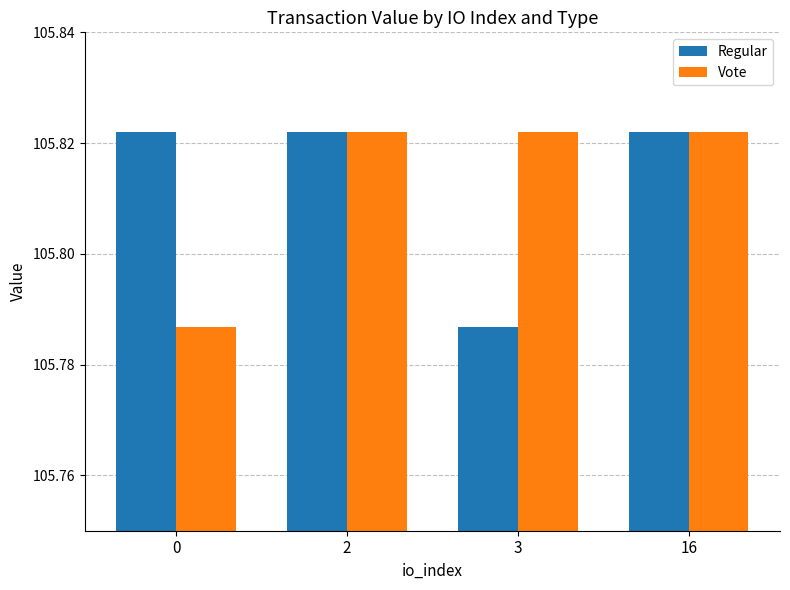

The Vote series shows 154.8 at 3. True or false?

False